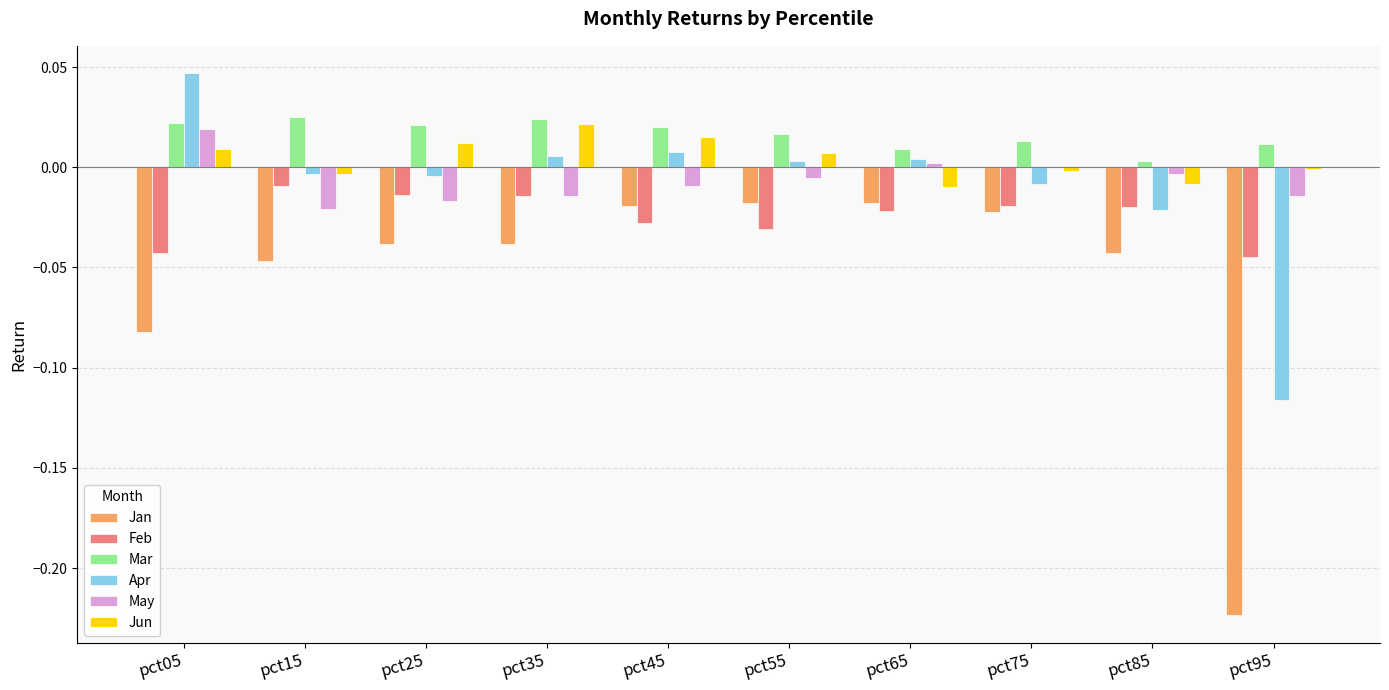

The value of Feb at pct25 is -0.0. True or false?

True